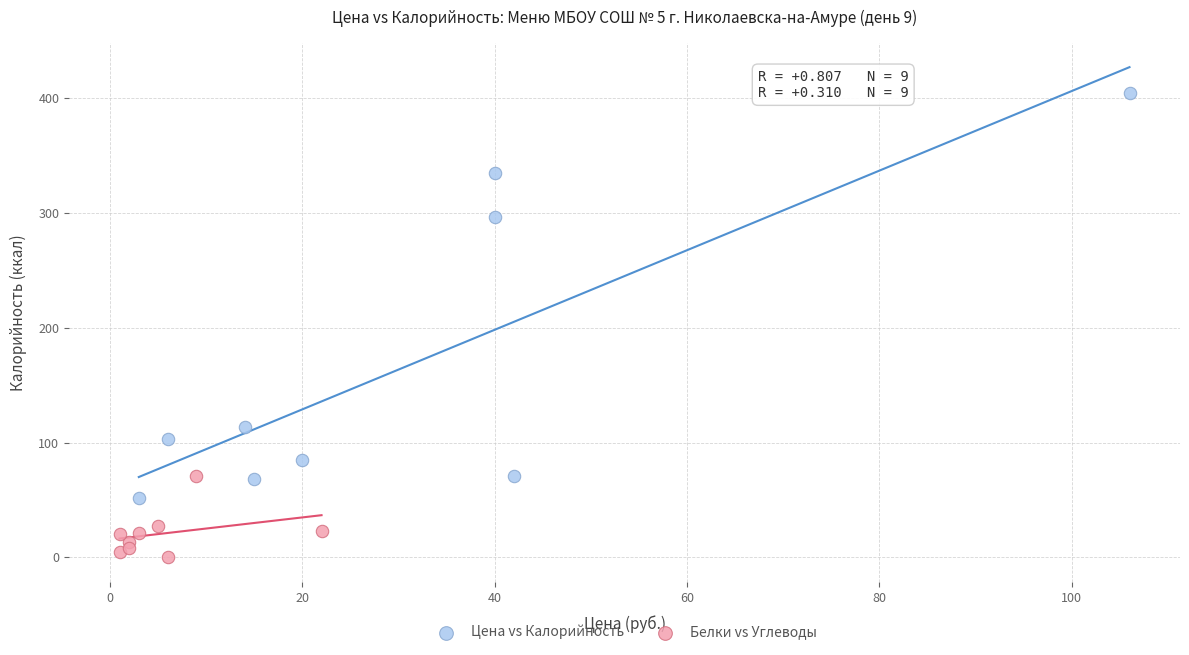

Which series reaches the maximum Y coordinate?

Цена vs Калорийность